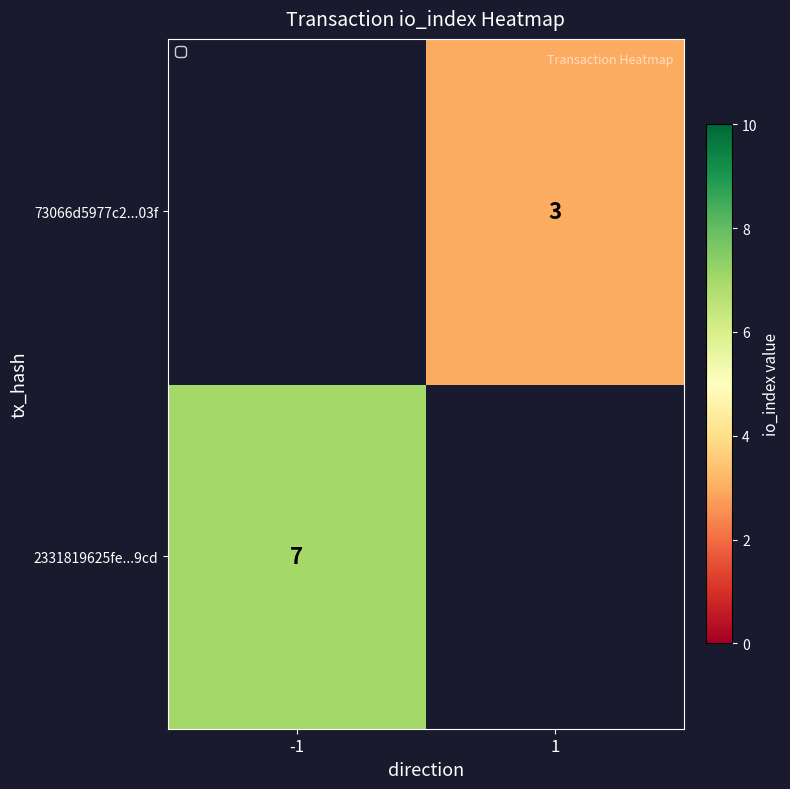

True or false: 2331819625fe...9cd has a value of 4 at -1.

False